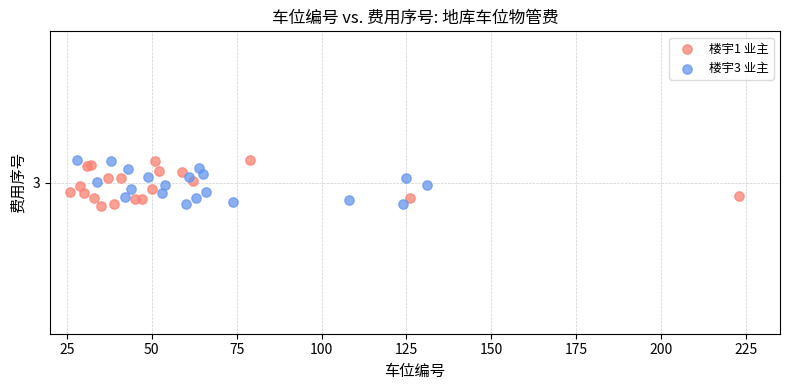

What are all the series names shown in the legend?

楼宇1 业主, 楼宇3 业主